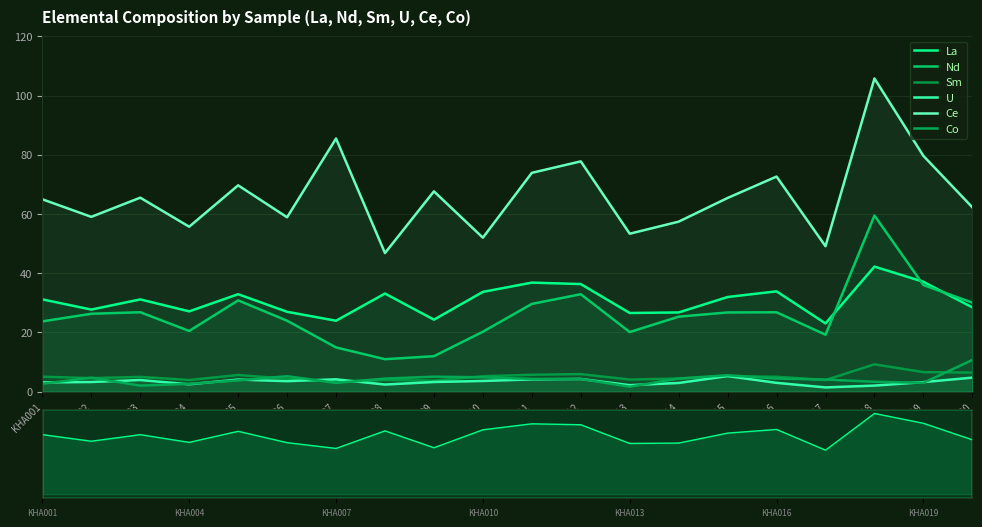

What is the difference between the U values at KHA002 and KHA003?

0.7